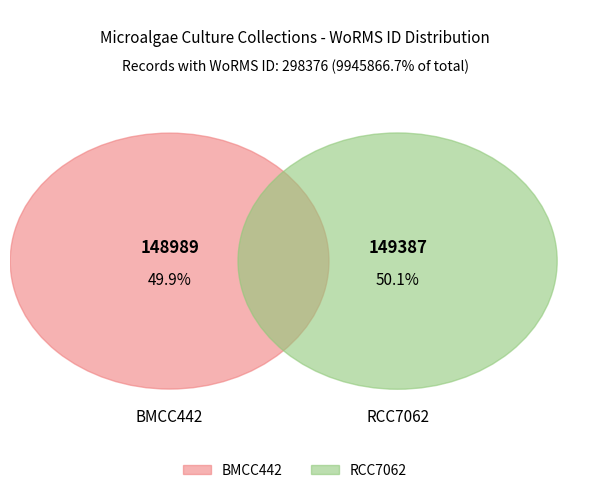

What percentage is the BMCC442 slice, to the nearest percent?

50%